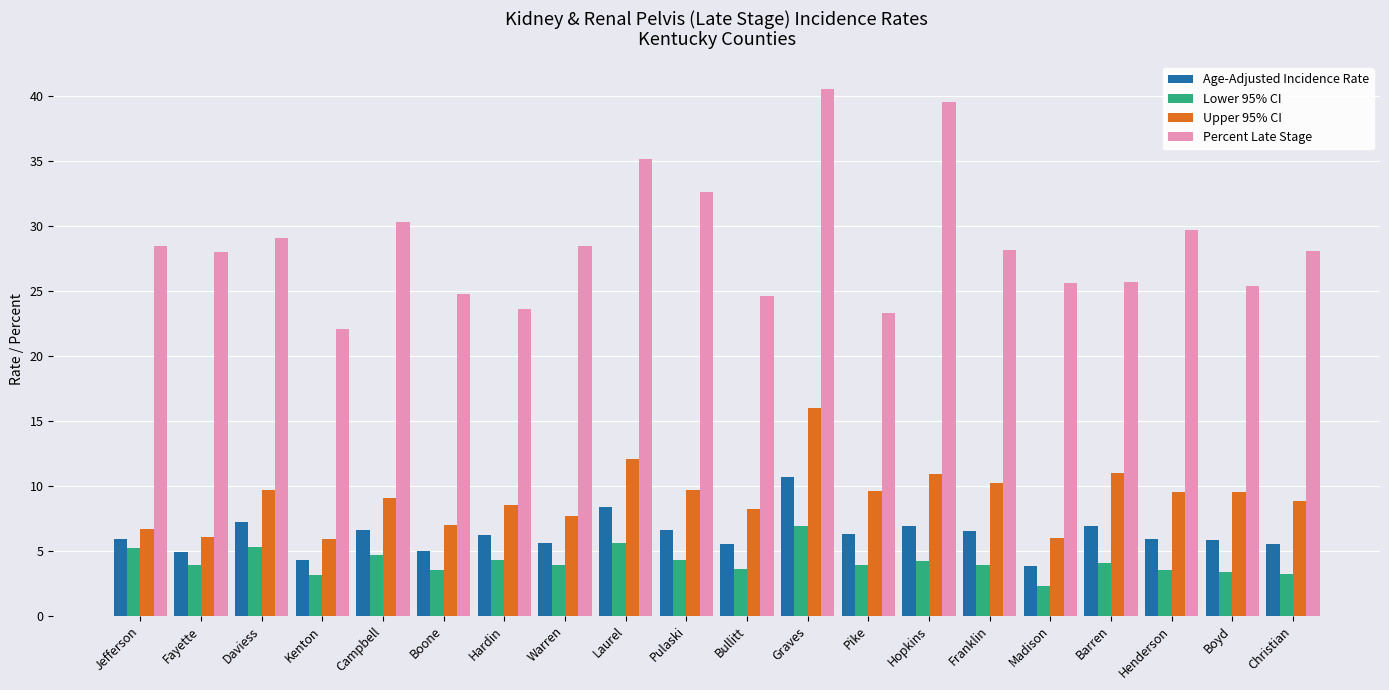

Where does the Lower 95% CI series first go above 3?

Jefferson